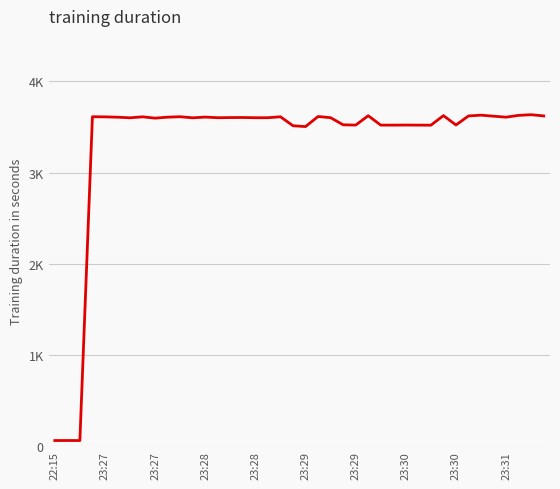

Does the chart display data point markers on the line(s)?

No